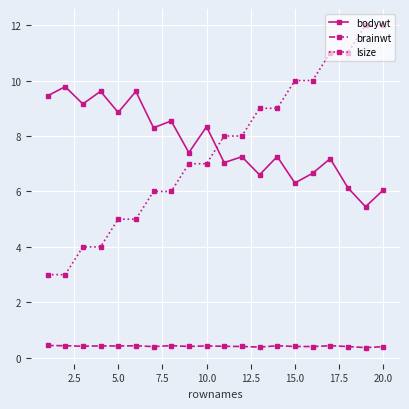

What is the value of the lsize point at the 8th from the left?

6.0